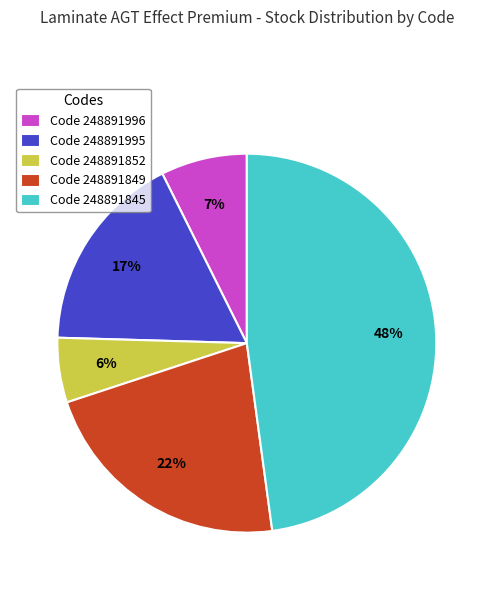

Between Code 248891845 and Code 248891852, which is larger?

Code 248891845